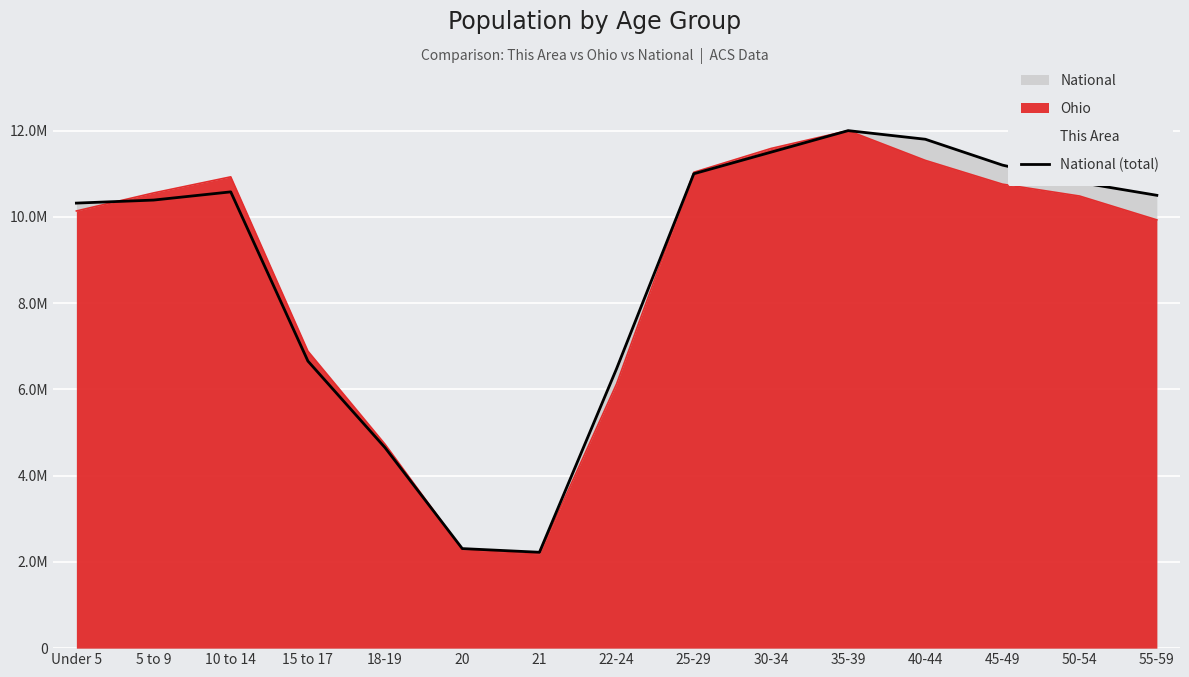

Reading right to left, what are all the values shown in this chart?

10500000	10800000	11200000	11800000	12000000	11500000	11000000	6482659	2223198	2308319	4647457	6656209	10579862	10389638	10319427